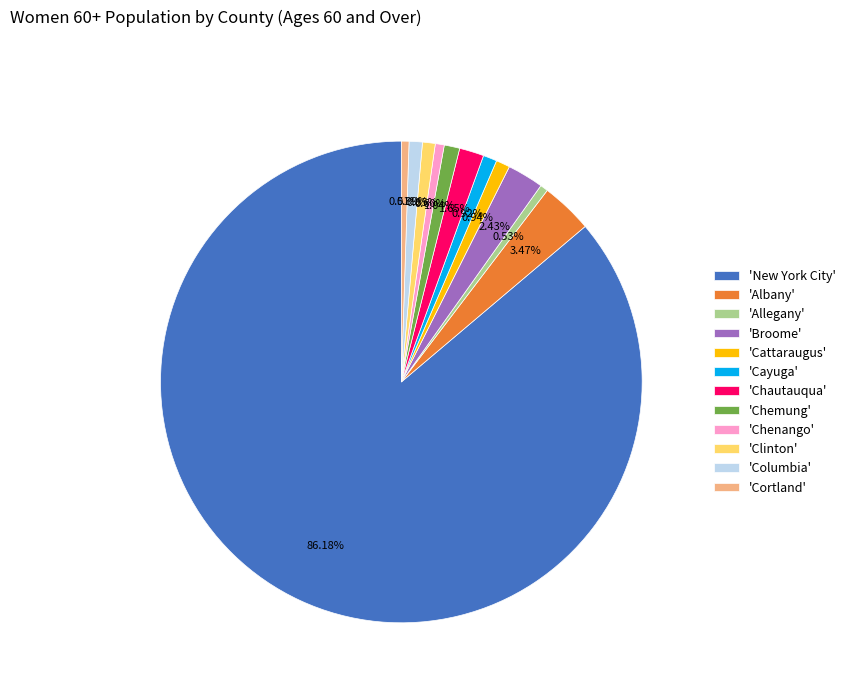

Approximately how many times larger is the value at 'Columbia' compared to 'Cayuga'?

1.0